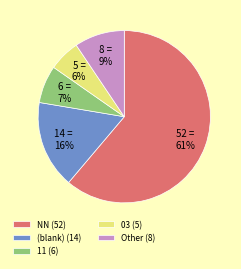

Do (blank) (14) and 11 (6) together represent more than half of the pie?

No